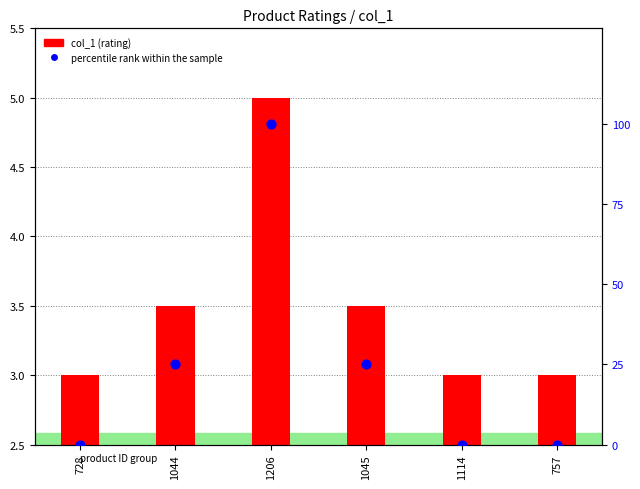

Which series has the largest Y range (max minus min)?

percentile rank within the sample